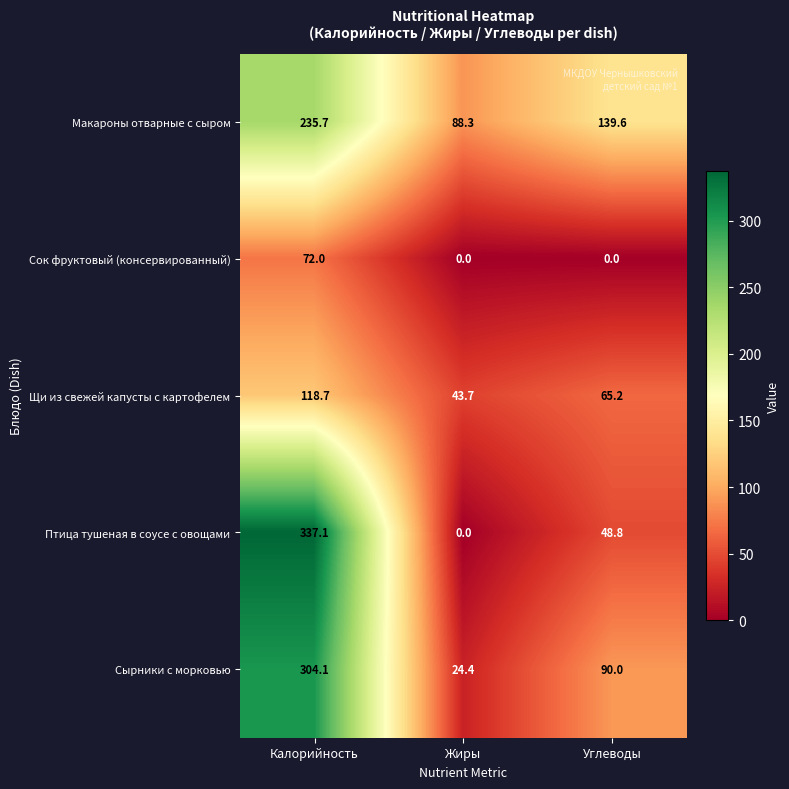

How many categories are shown in the chart?

3